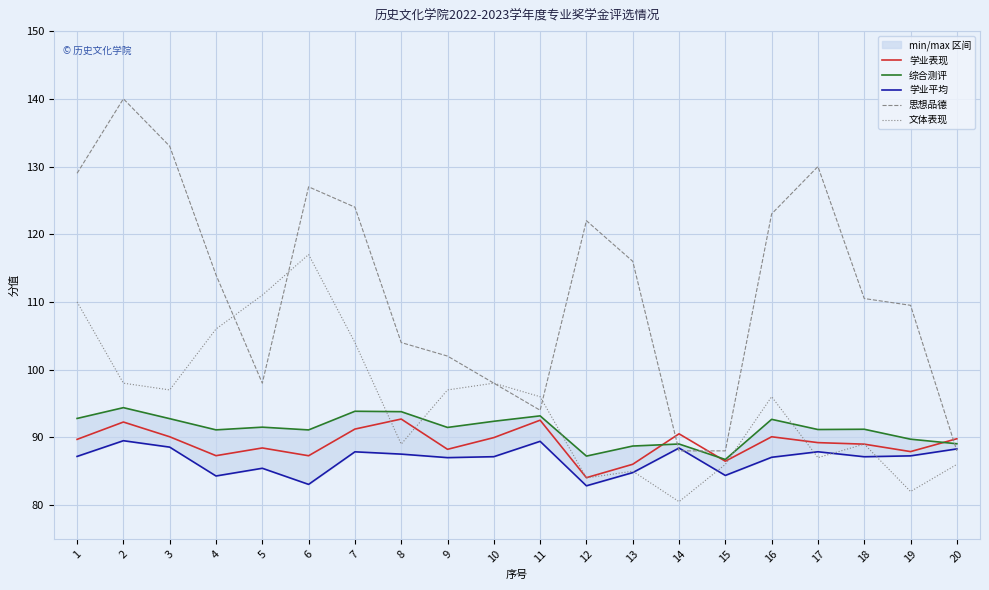

True or false: 学业平均 has more than 0 points higher than both neighbors.

True